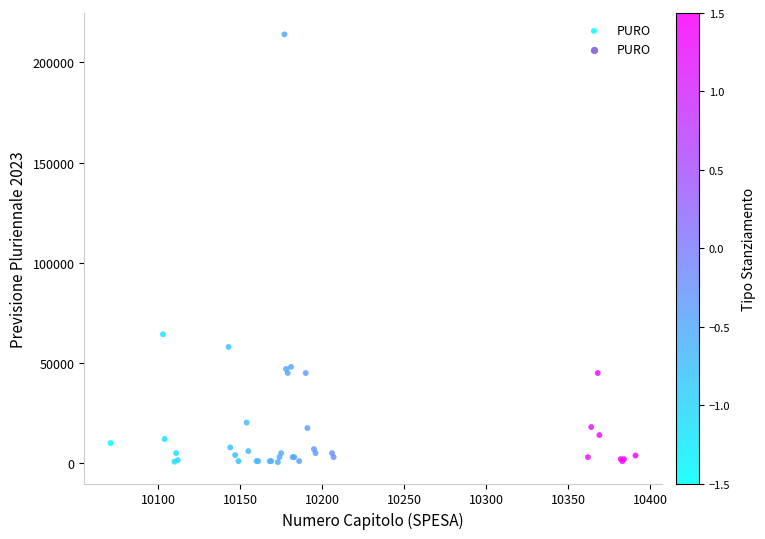

What Y value in the scatter plot is closest to 107250?

64300.0